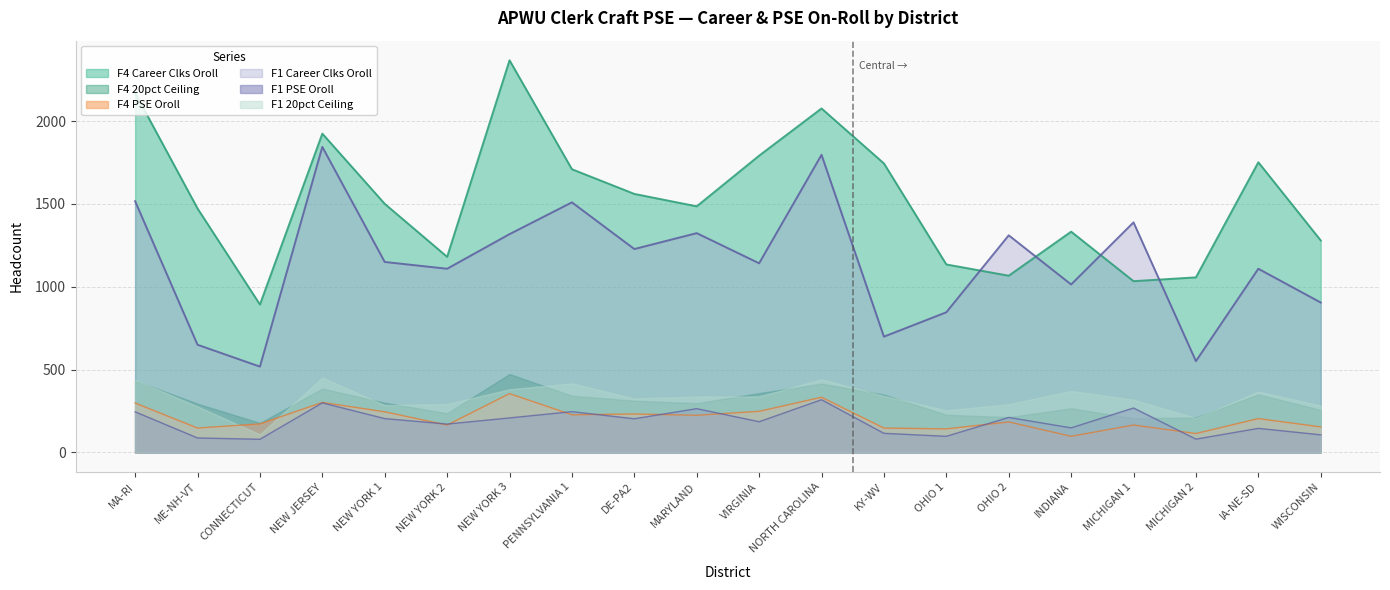

Does the chart have visible grid lines?

Yes